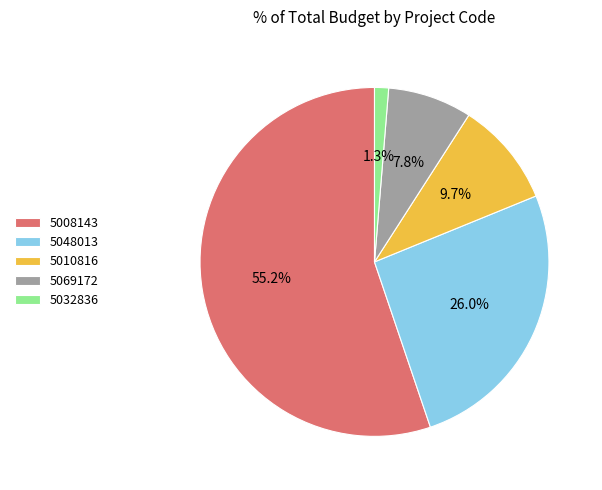

The 5008143 slice represents 55% of the pie. True or false?

True